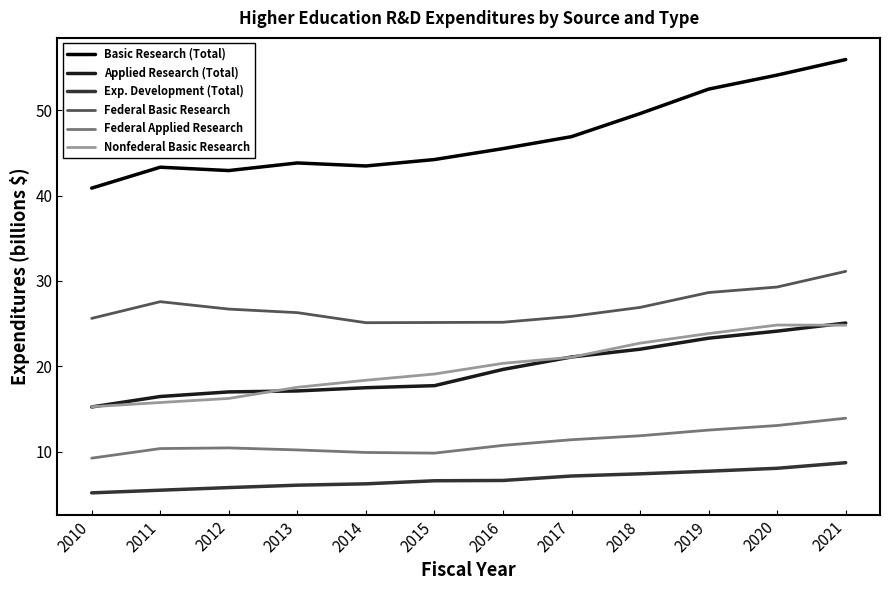

True or false: Federal Basic Research and Exp. Development (Total) cross at least once.

False